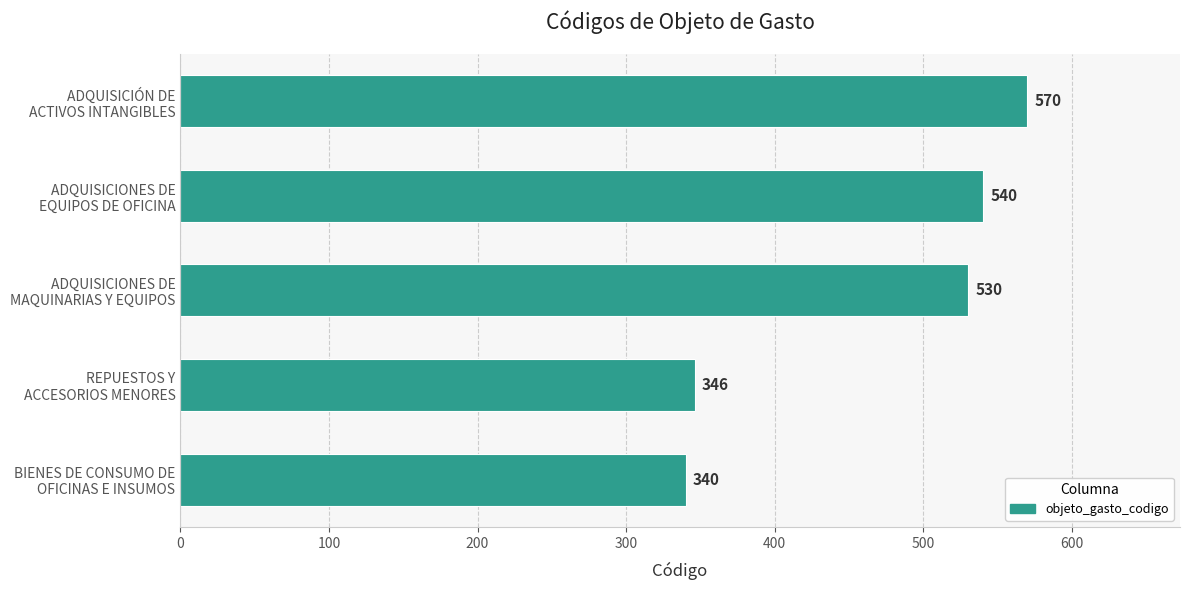

What is the average value?

465